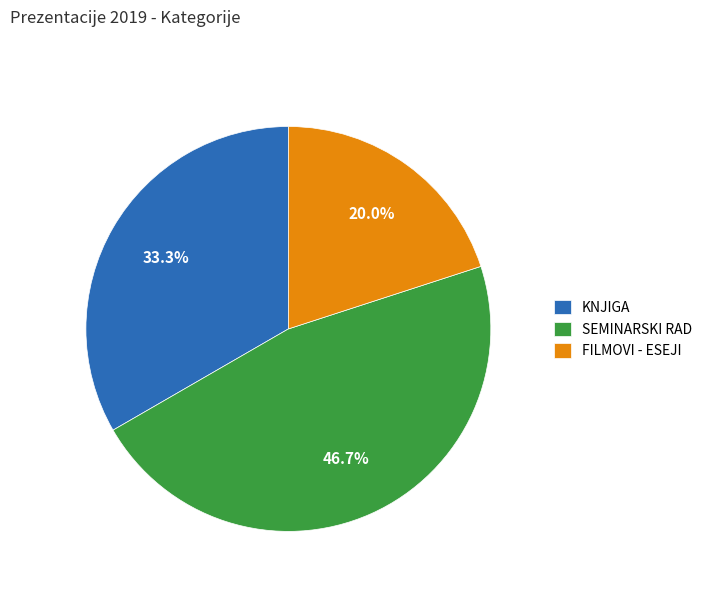

To the nearest percent, what is the average slice percentage?

33%